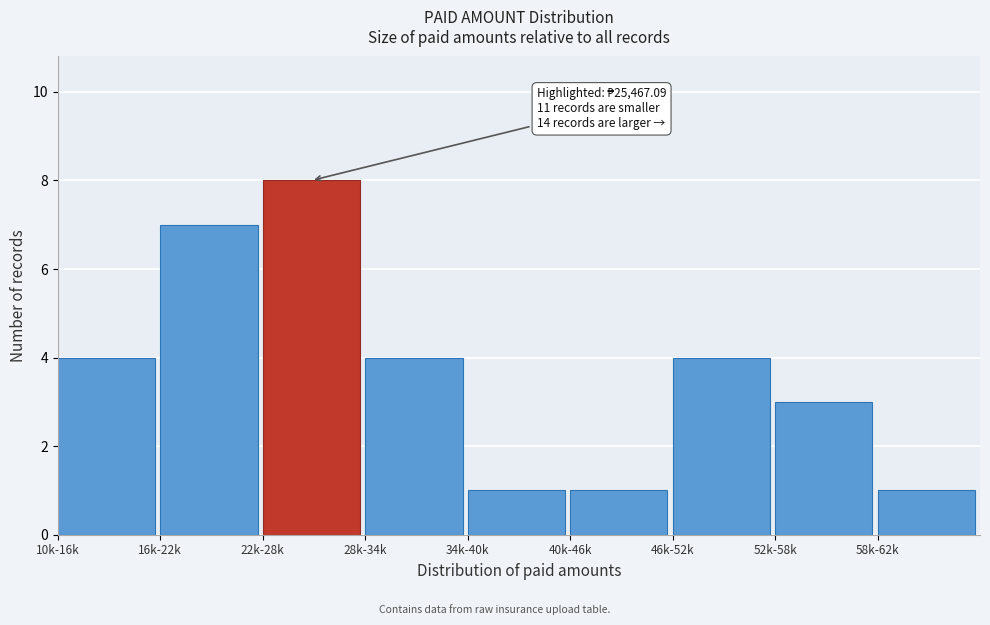

Reading left to right, extract all data points from this chart.

10k-16k=4	16k-22k=7	22k-28k=8	28k-34k=4	34k-40k=1	40k-46k=1	46k-52k=4	52k-58k=3	58k-62k=1